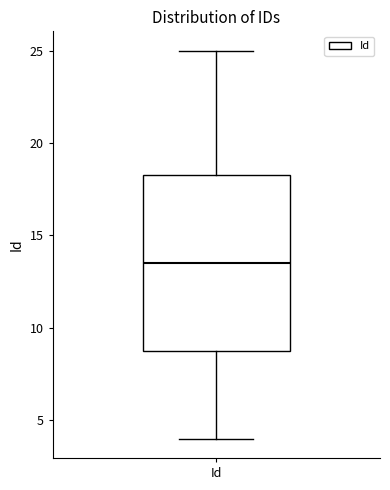

Transcribe this box plot: give where the median line is, the range the box spans, and where the two whiskers end, as read against the y-axis. The values are not printed on the chart, so give them approximately, as read against the axis.

median 13.5, box 9.0 to 18.5, whiskers 4.0 to 25.0